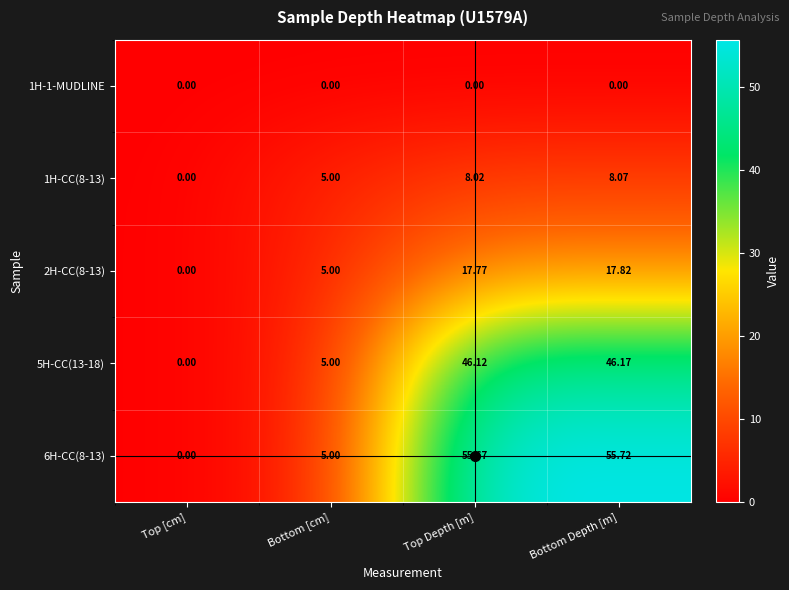

How many data points in 2H-CC(8-13) are less than 17?

2